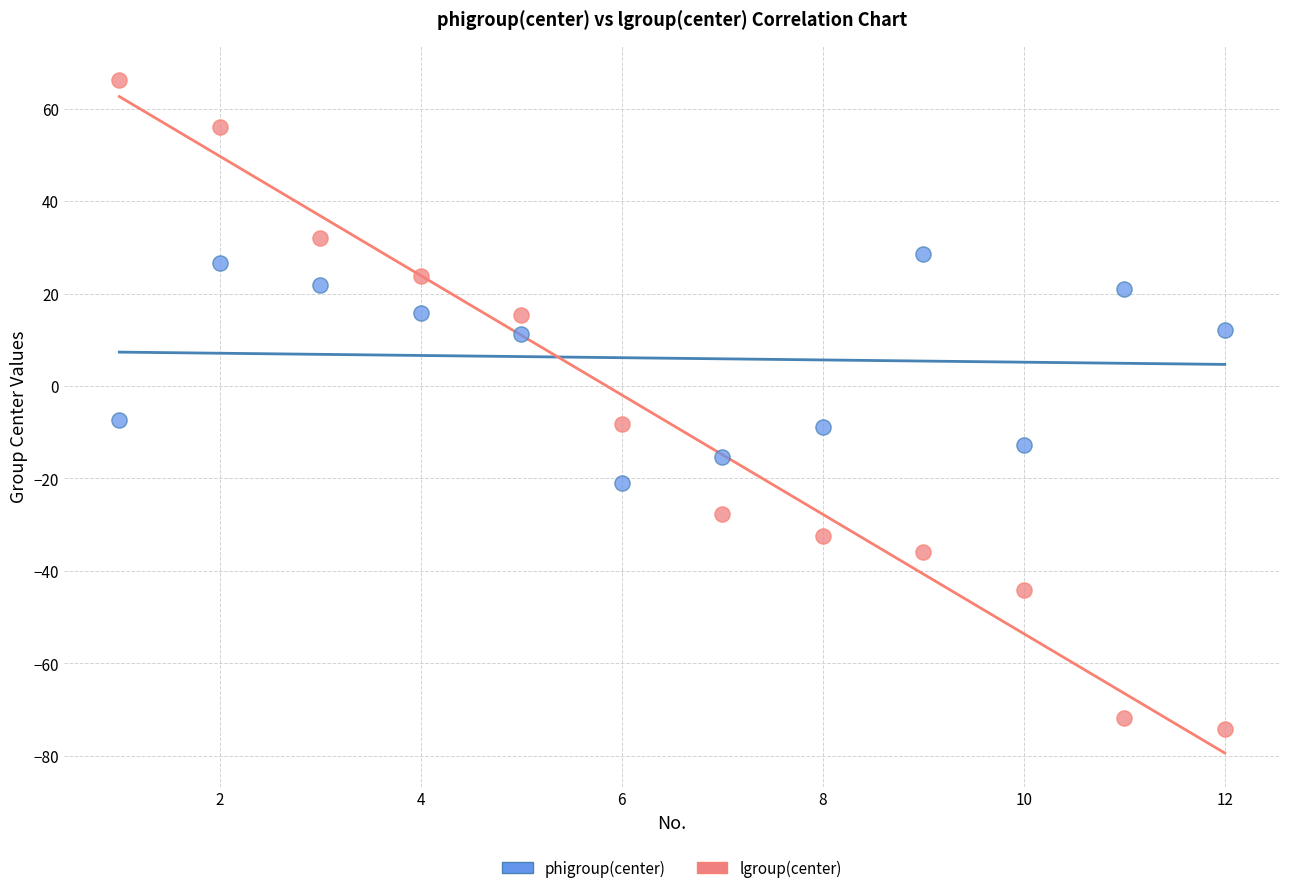

What are all the series names shown in the legend?

phigroup(center), lgroup(center)